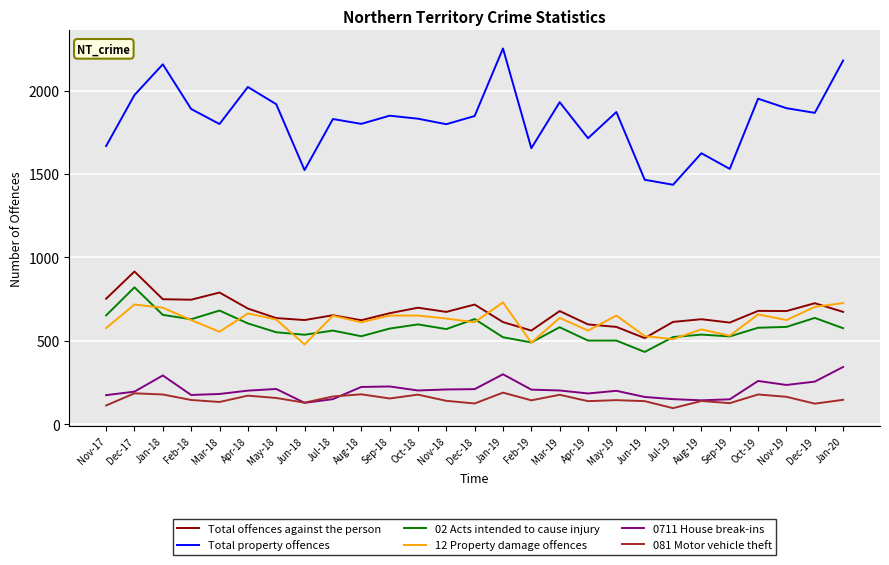

True or false: 12 Property damage offences and 0711 House break-ins cross at least once.

False